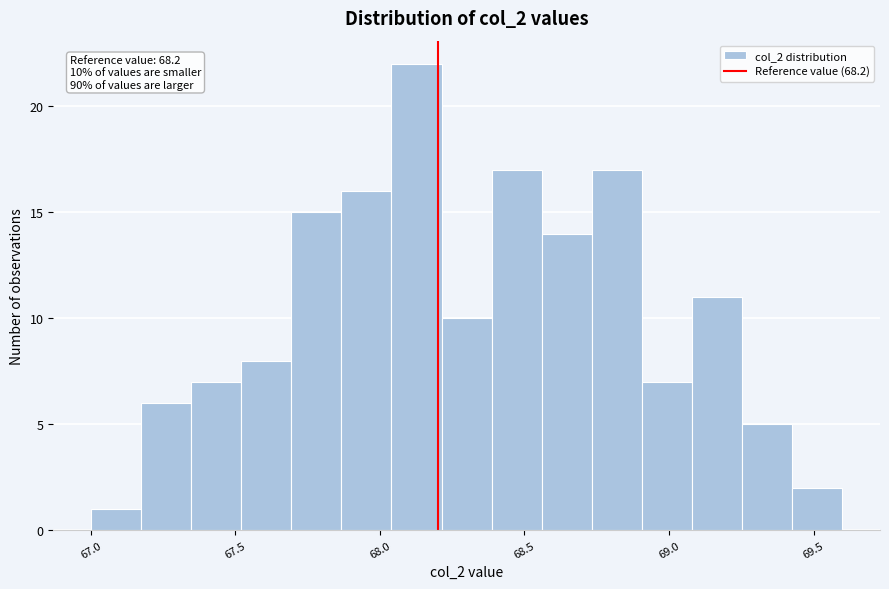

Read against the x-axis, roughly where is the centre of the tallest bar?

68.15